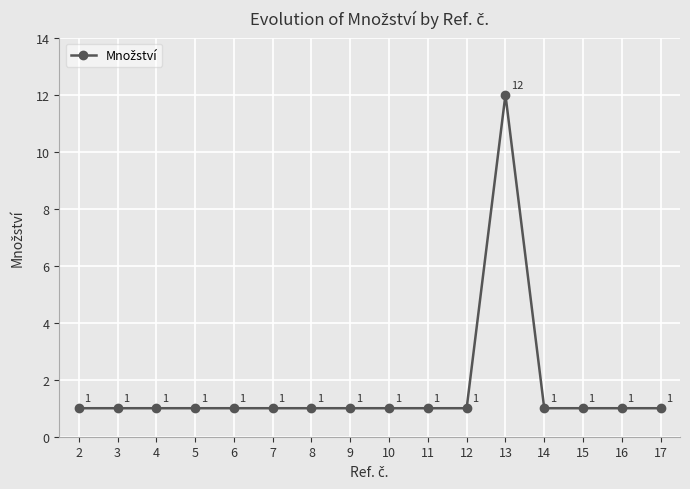

What is the minimum value shown in the chart?

1